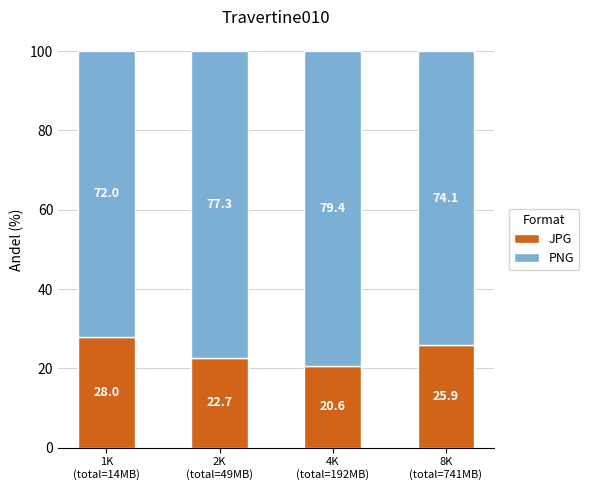

True or false: JPG has a value of 28.0 at 1K
(total=14MB).

True